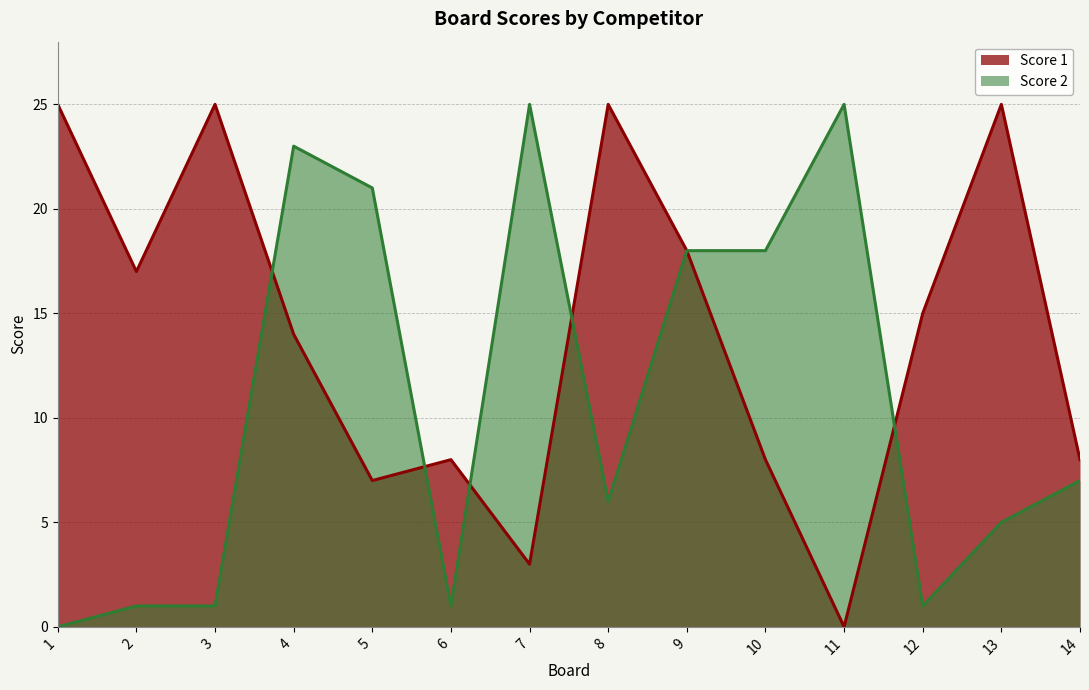

What is the total value across all series at 11?

25